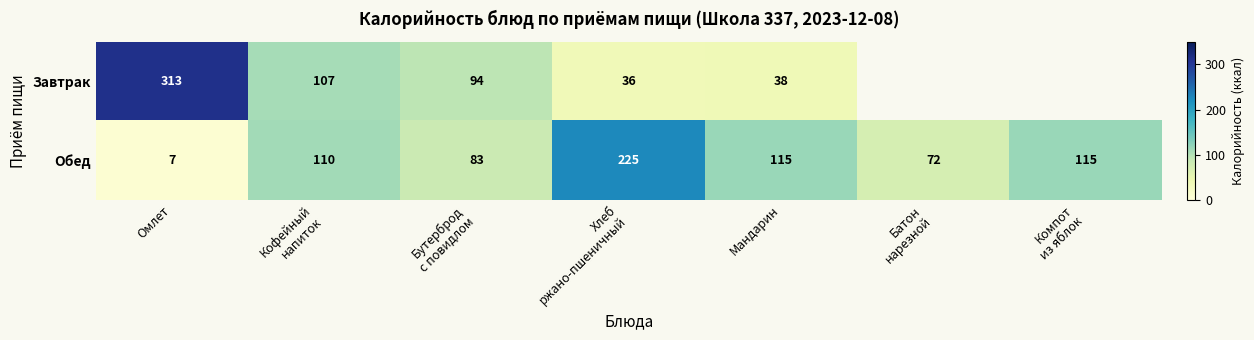

The value of Обед at Омлет is 7. True or false?

True